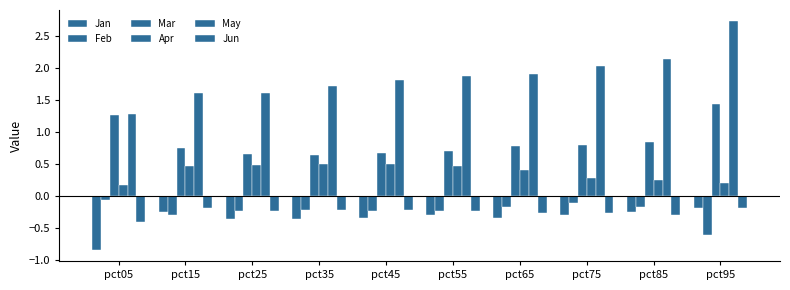

How many categories are shown in the chart?

10